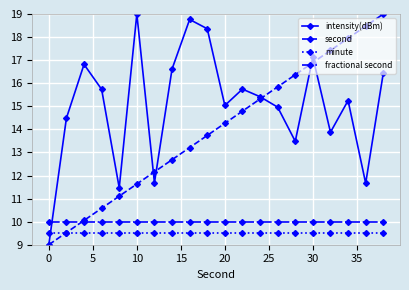

What is the value of the second point at the 14th from the left?

15.8